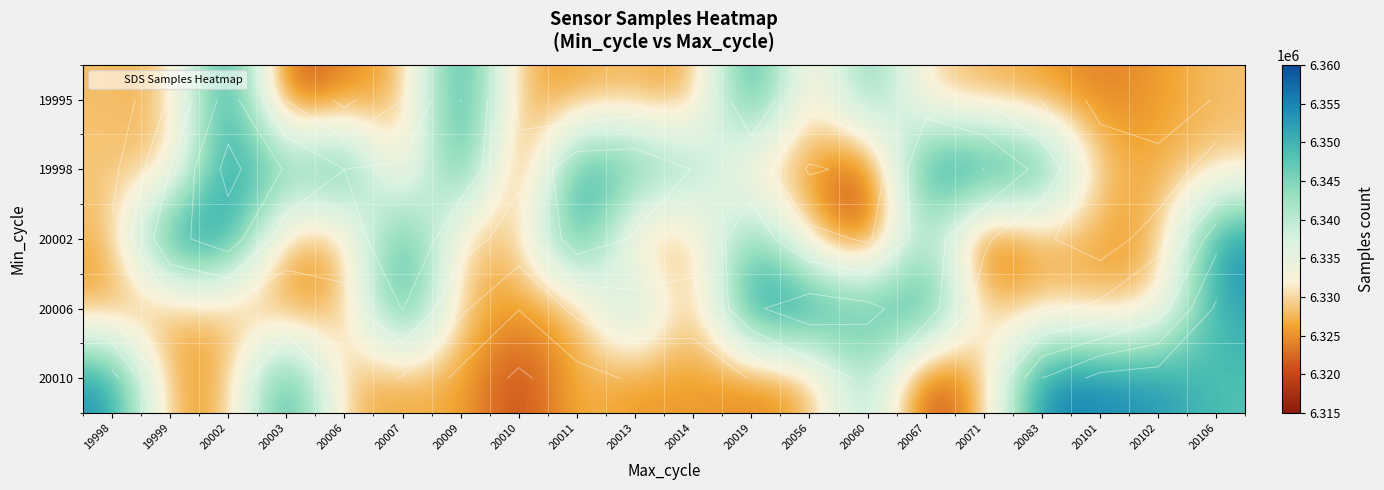

What is the sum of the 20002 values at 20101 and 20003?

12652341